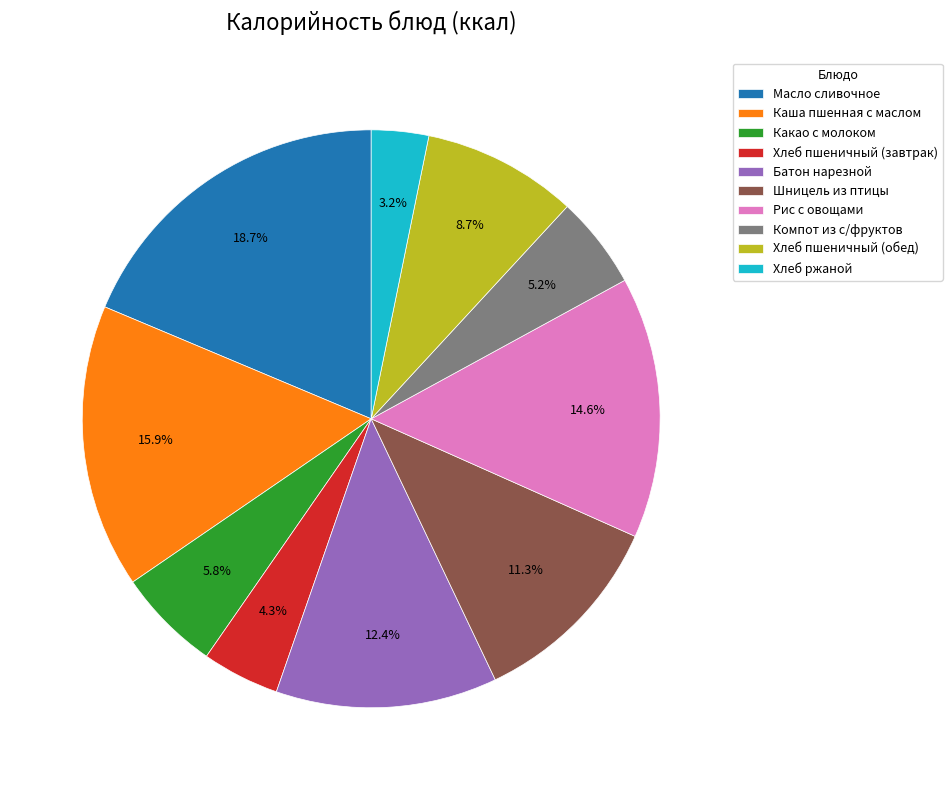

The Какао с молоком slice represents 6% of the pie. True or false?

True